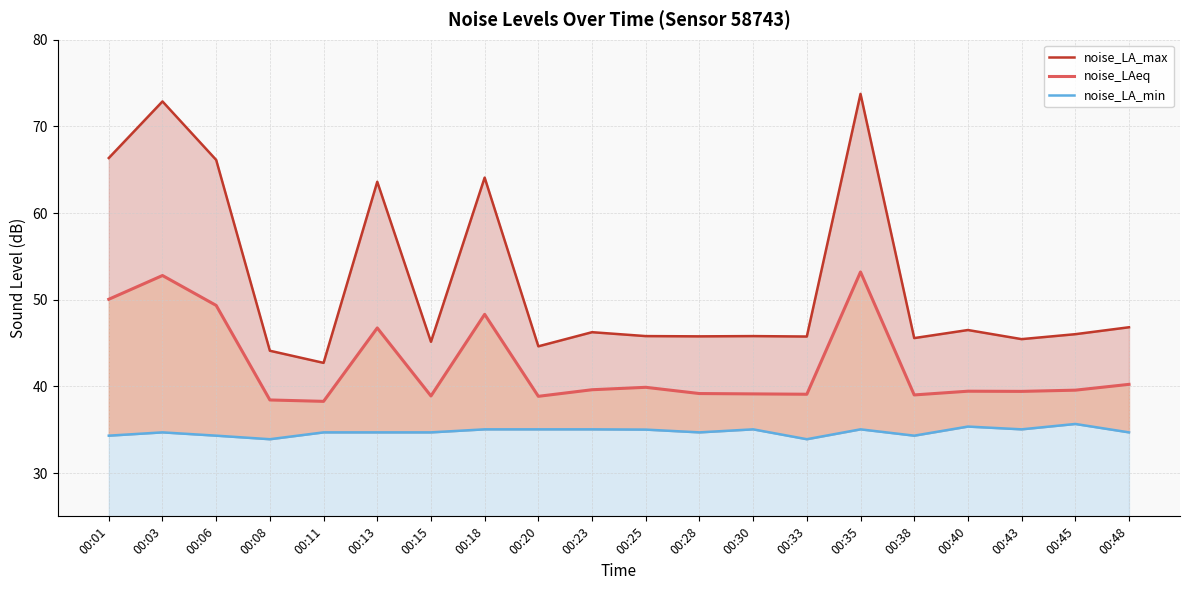

Rank the categories by noise_LA_max value from highest to lowest.

00:35, 00:03, 00:01, 00:06, 00:18, 00:13, 00:48, 00:40, 00:23, 00:45, 00:25, 00:30, 00:28, 00:33, 00:38, 00:43, 00:15, 00:20, 00:08, 00:11